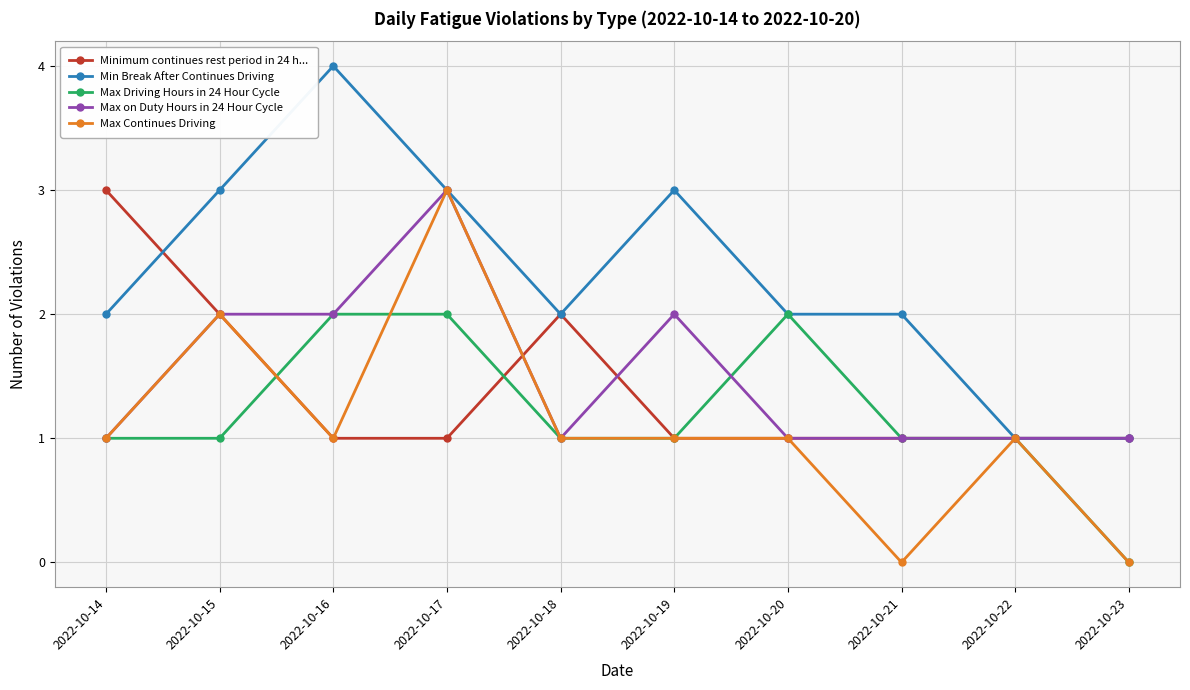

True or false: Max Driving Hours in 24 Hour Cycle has a value of 4 at 2022-10-20.

False